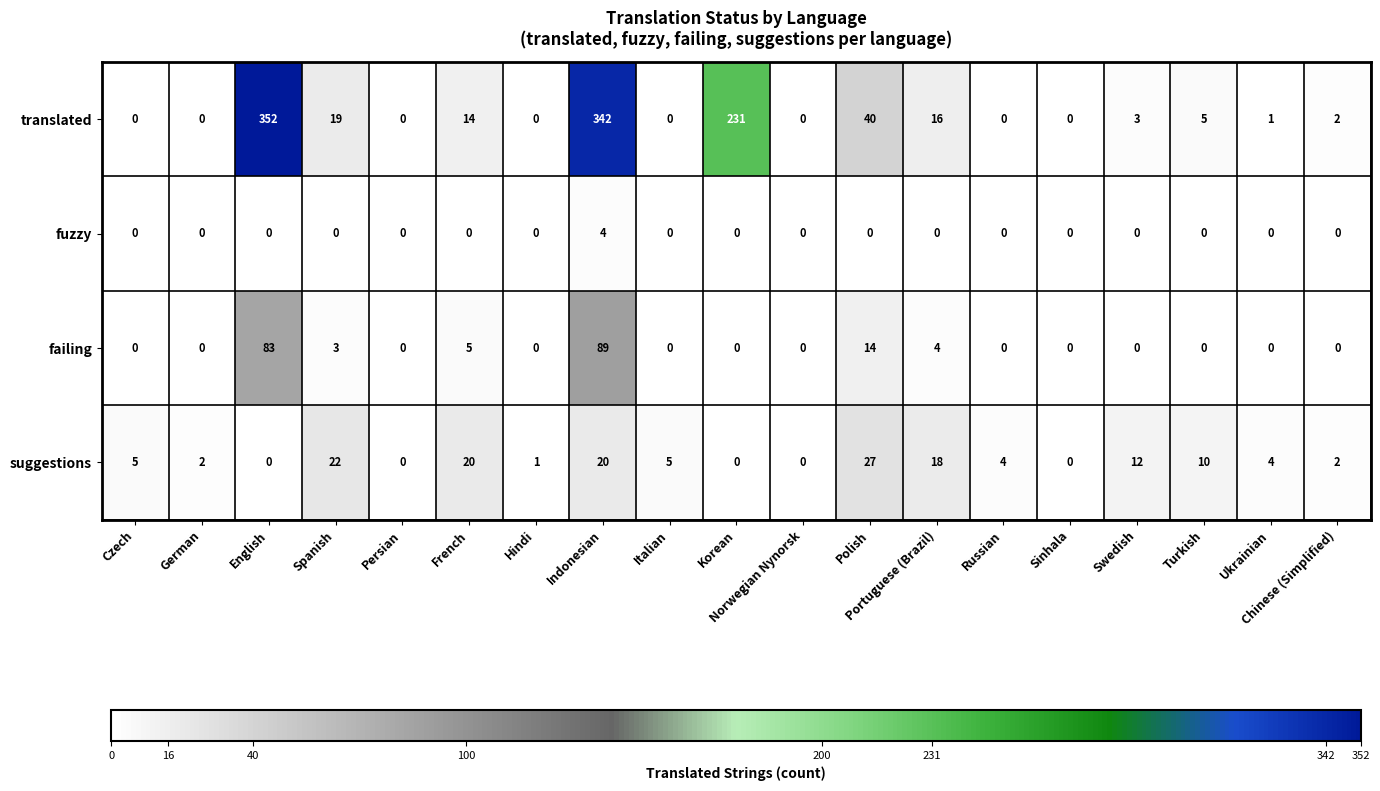

How many fuzzy values are between 0 and 1?

18